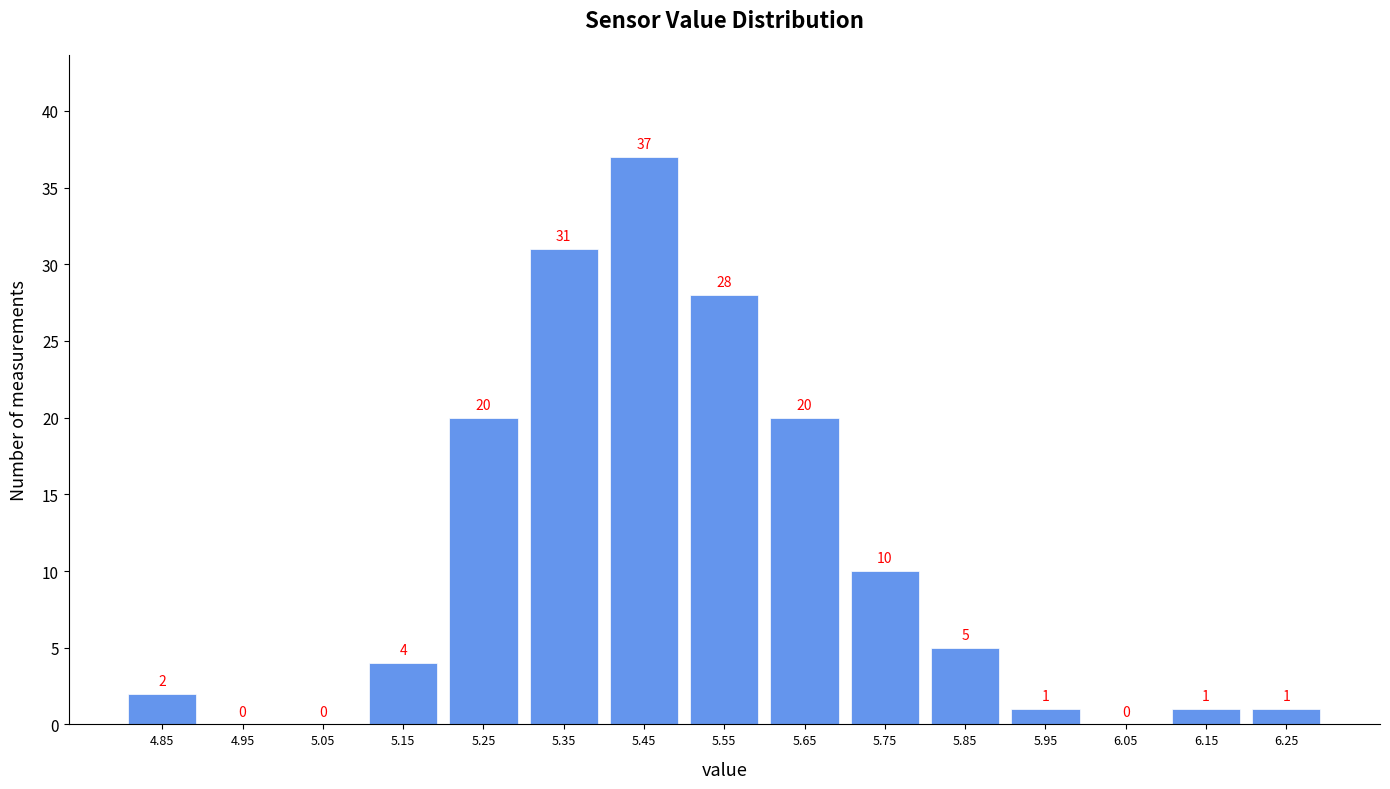

What is the height of the bar covering 5.5 to 5.6 on the x-axis?

28